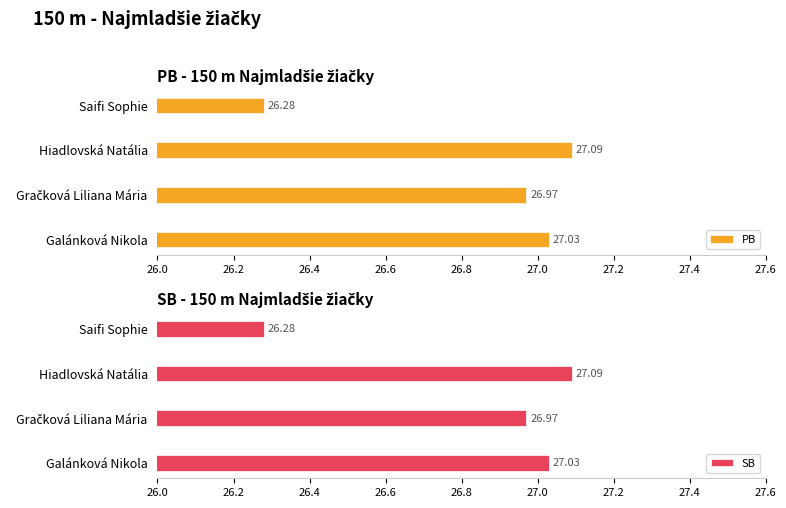

At which label is PB closest to 26?

Saifi Sophie